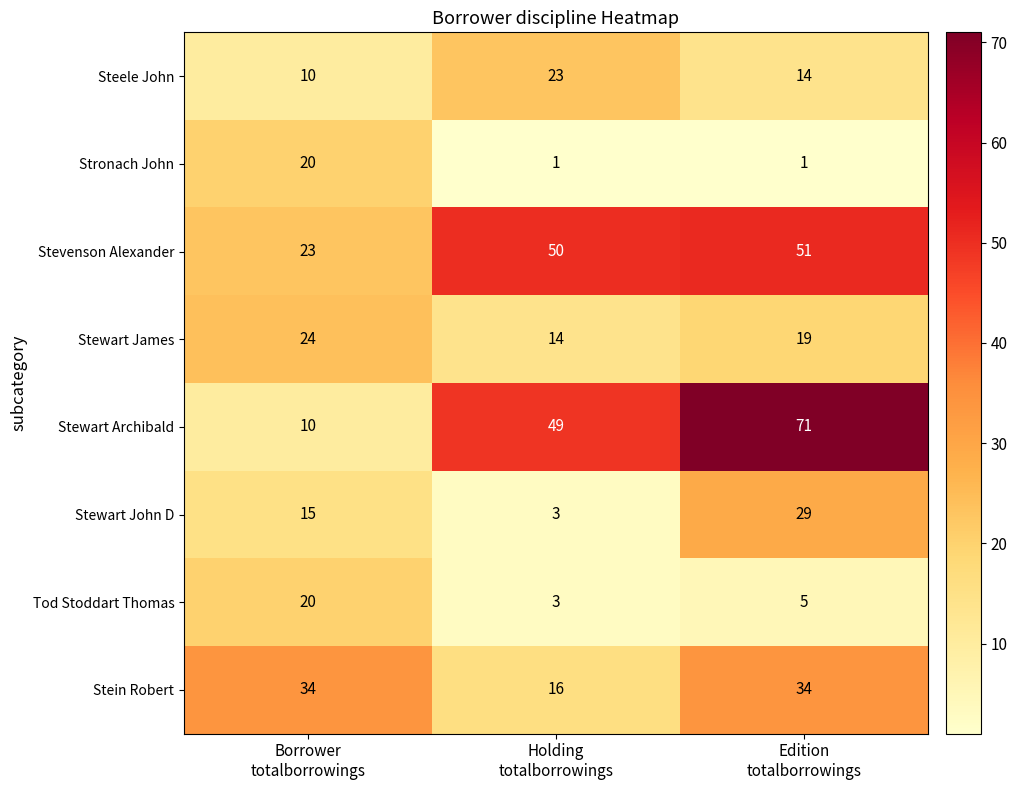

Count the Stein Robert values in the range 16 to 34.

3